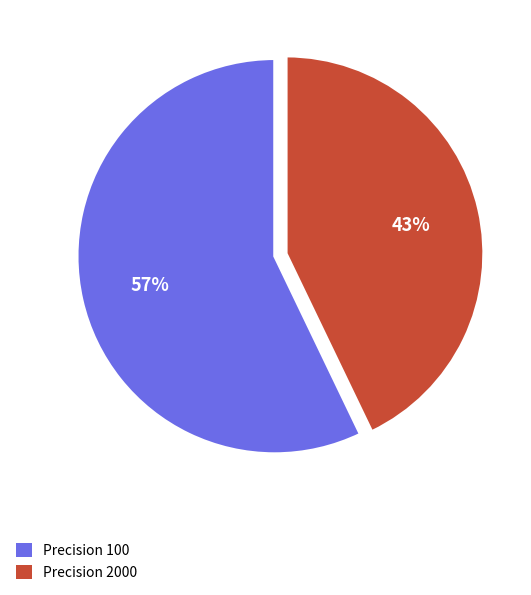

Combined, do Precision 100 and Precision 2000 account for over 50%?

Yes